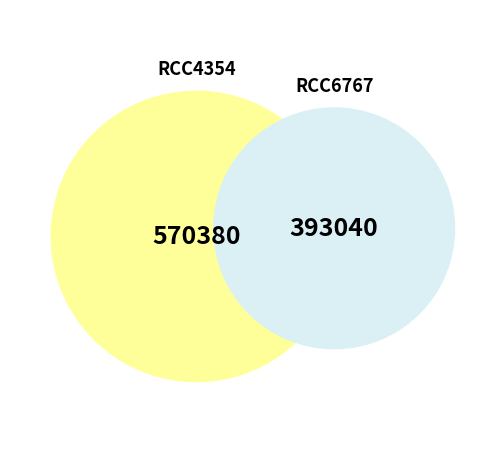

Does RCC6767 account for over 50% of the chart?

No